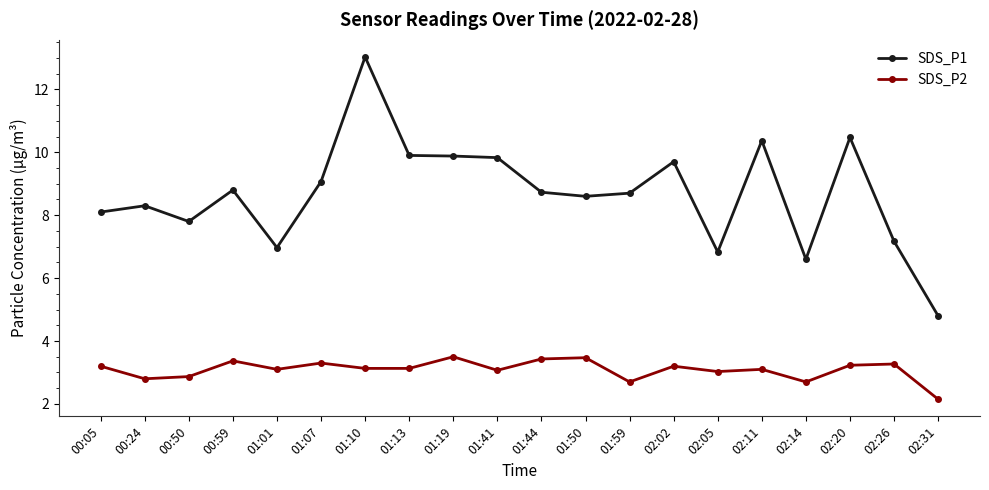

At 02:20, list the series in order from largest to smallest.

SDS_P1, SDS_P2